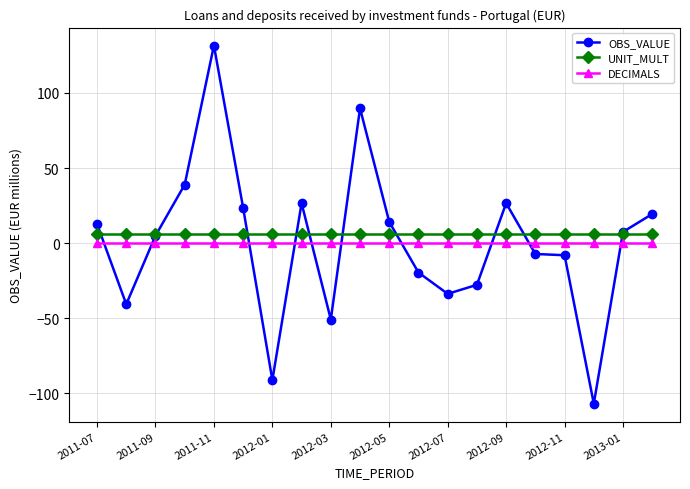

True or false: OBS_VALUE has more than 1 interior local peaks.

True